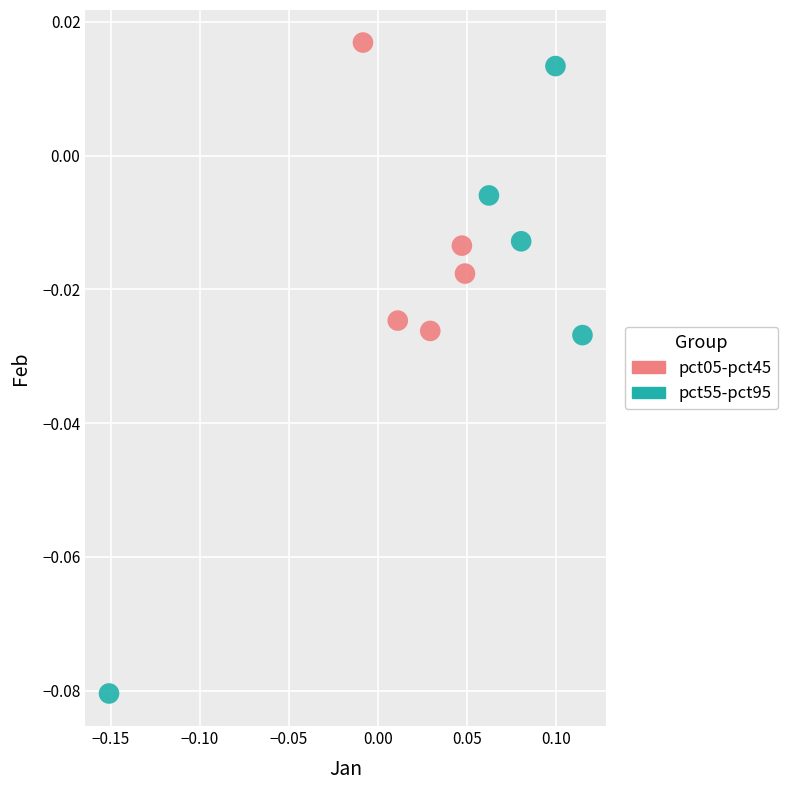

What are all the series names shown in the legend?

pct05-pct45, pct55-pct95